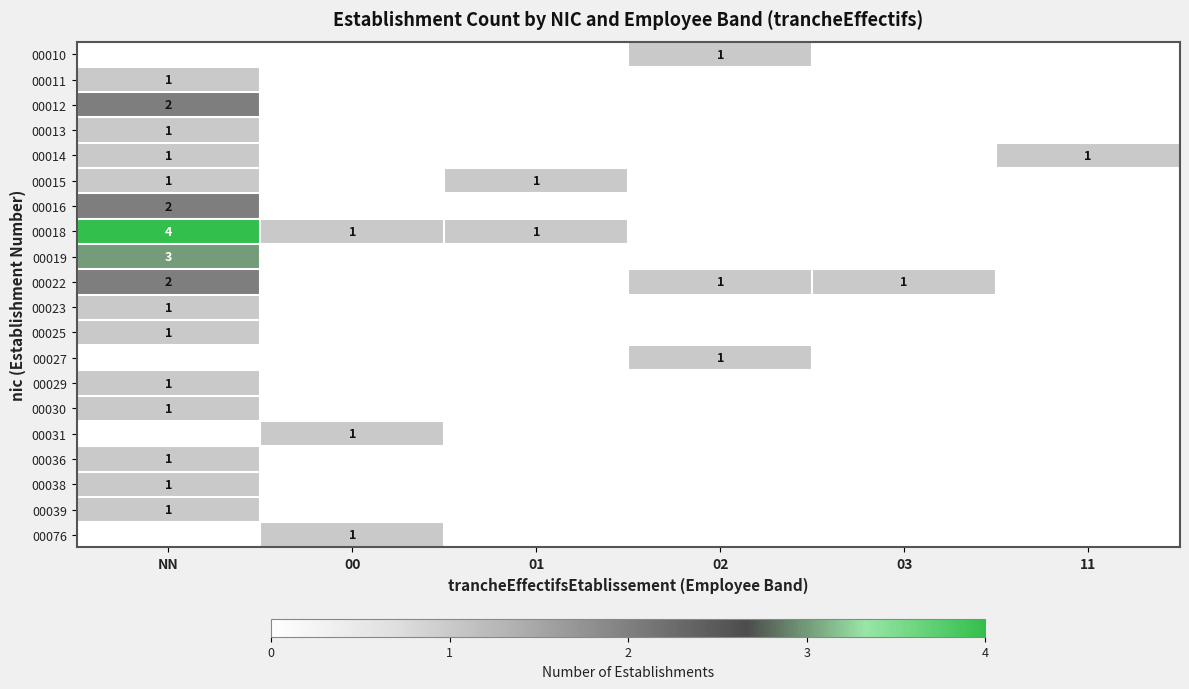

At which category is the sum across all series the highest?

NN